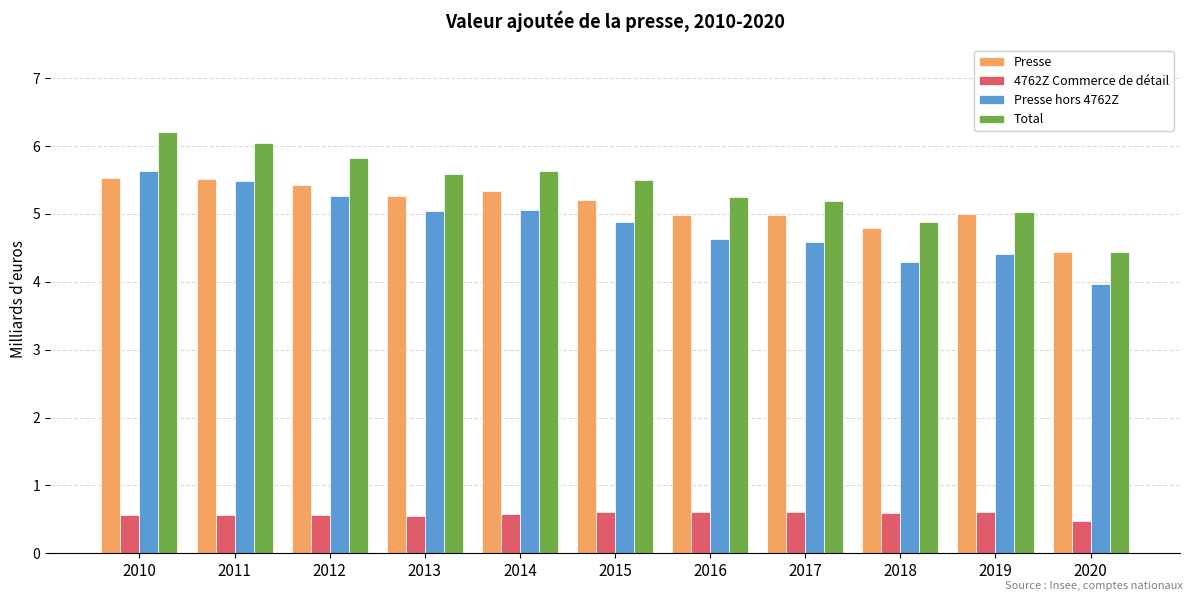

Count the number of categories in the chart.

11